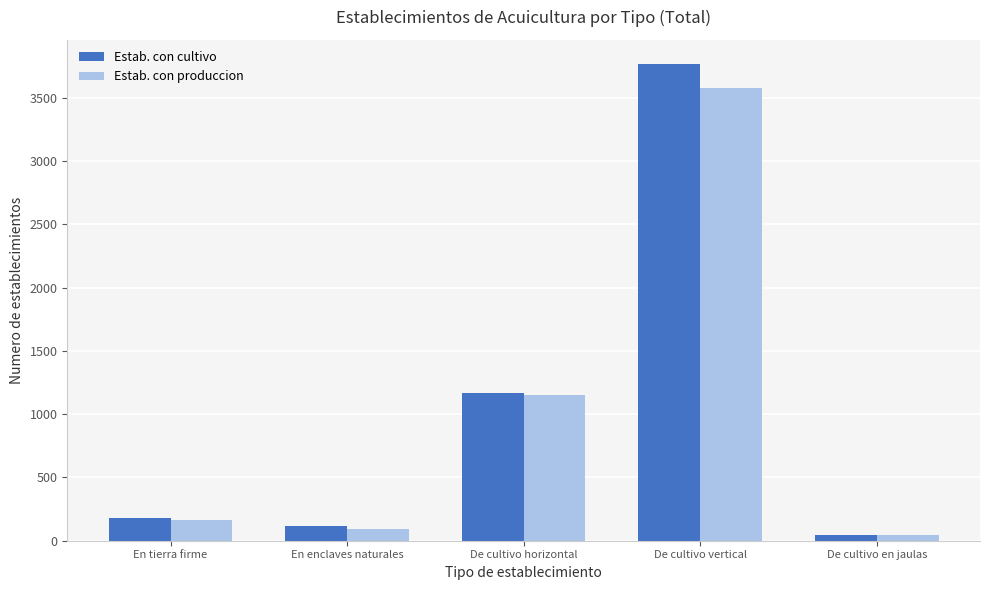

Rank the series by their maximum value, from highest to lowest.

Estab. con cultivo, Estab. con produccion